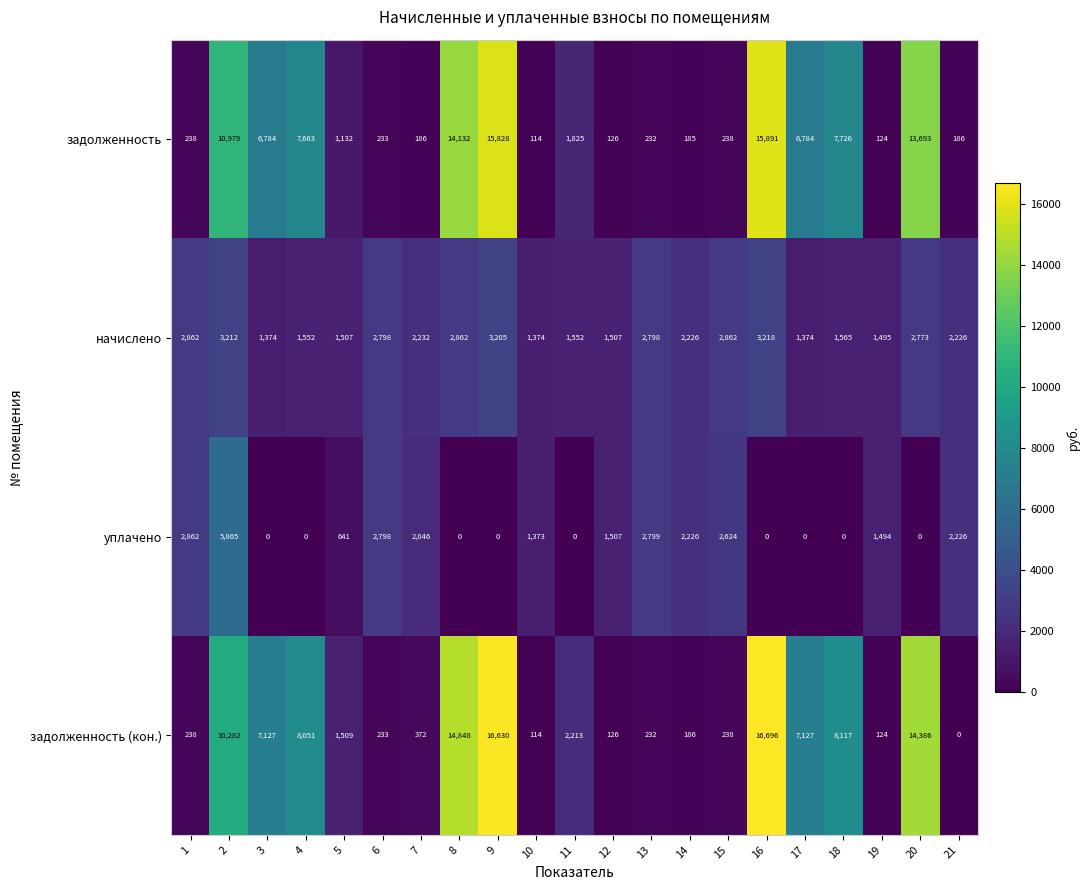

How many values in the задолженность (кон.) series are below 1509?

10